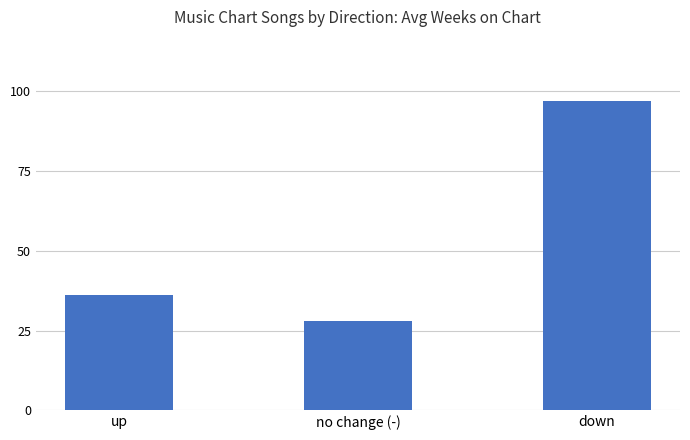

How many bars are there in total?

3